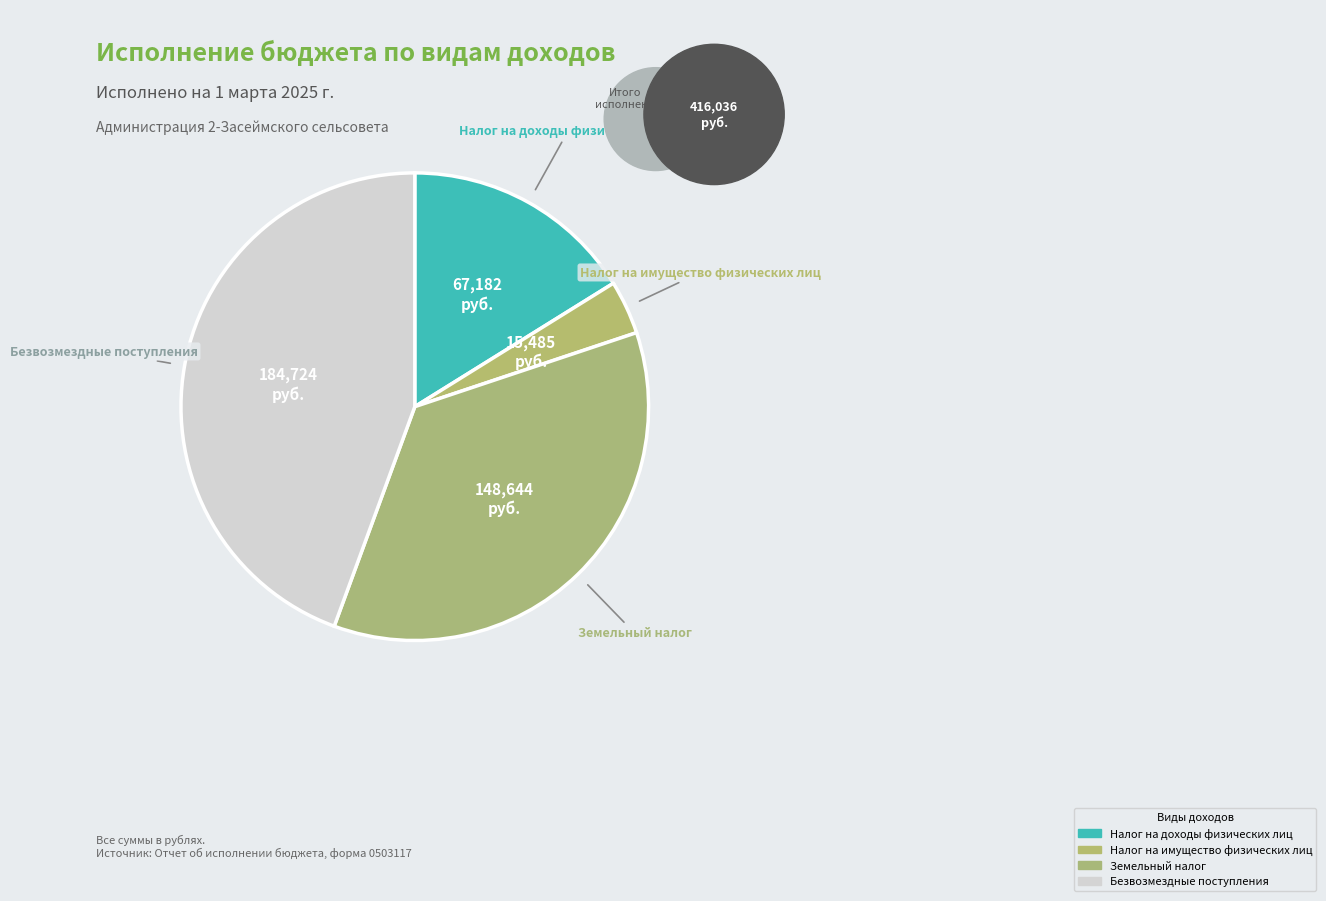

How many slices are in this pie chart?

4